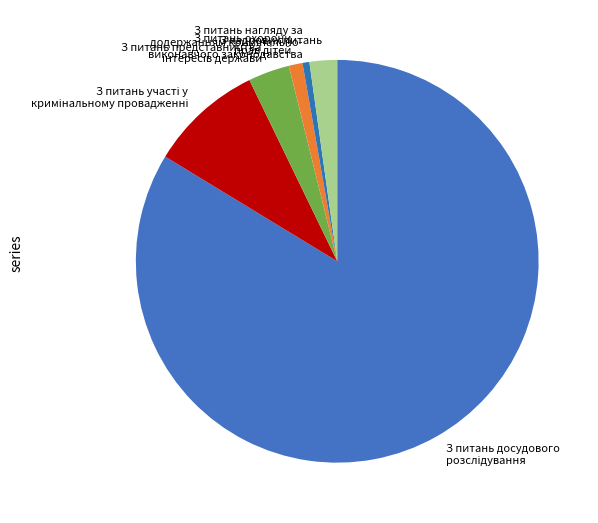

Count the number of slices in the pie.

6